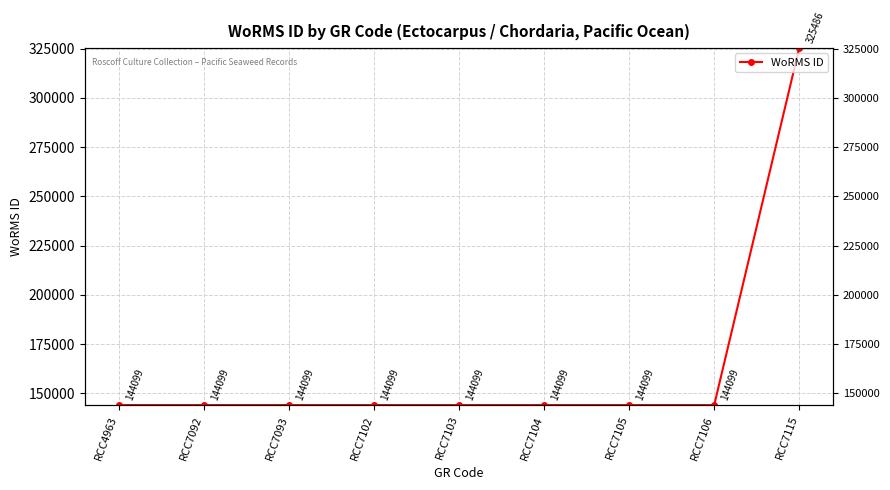

Between RCC7092 and RCC4963, which is larger?

RCC7092